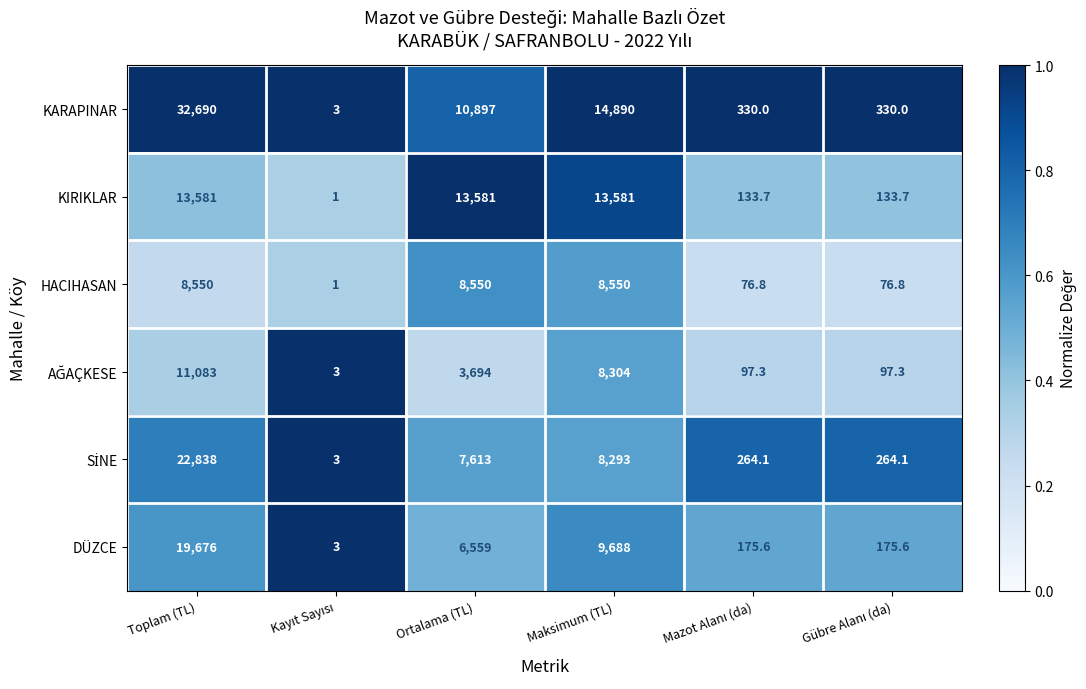

Which category has the highest value across all series?

Toplam (TL)